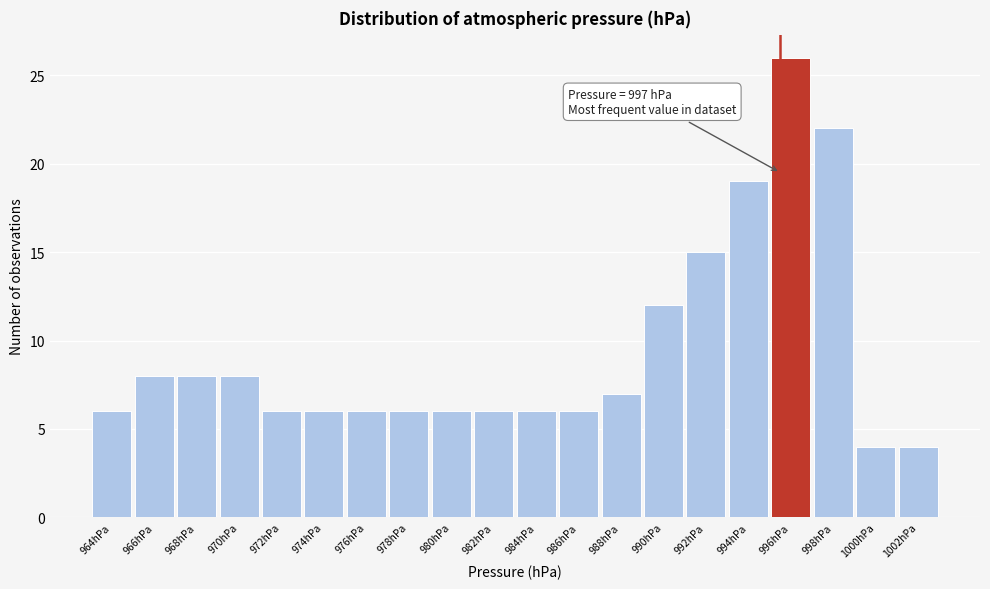

Reading right to left, transcribe all the data shown in this chart.

4	4	22	26	19	15	12	7	6	6	6	6	6	6	6	6	8	8	8	6